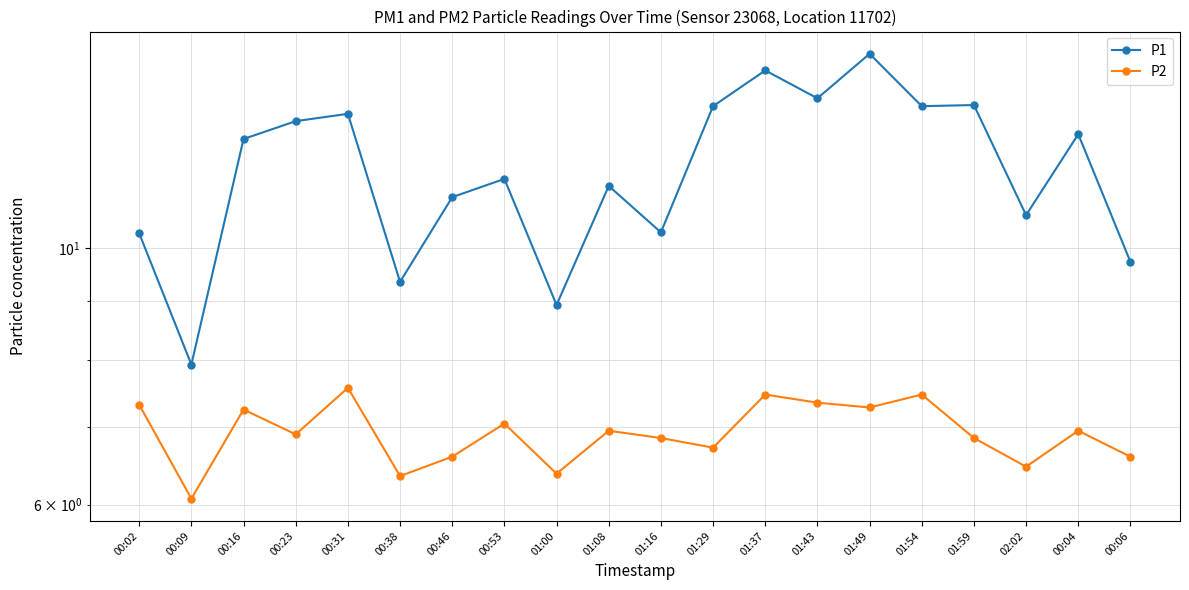

Reading left to right, extract all data points from this chart.

P1: 10.3	7.9	12.4	12.9	13.1	9.3	11.1	11.5	8.9	11.3	10.3	13.3	14.2	13.5	14.7	13.3	13.3	10.7	12.6	9.7
P2: 7.3	6.1	7.2	6.9	7.6	6.3	6.6	7.0	6.4	7.0	6.8	6.7	7.5	7.3	7.3	7.5	6.8	6.5	7.0	6.6